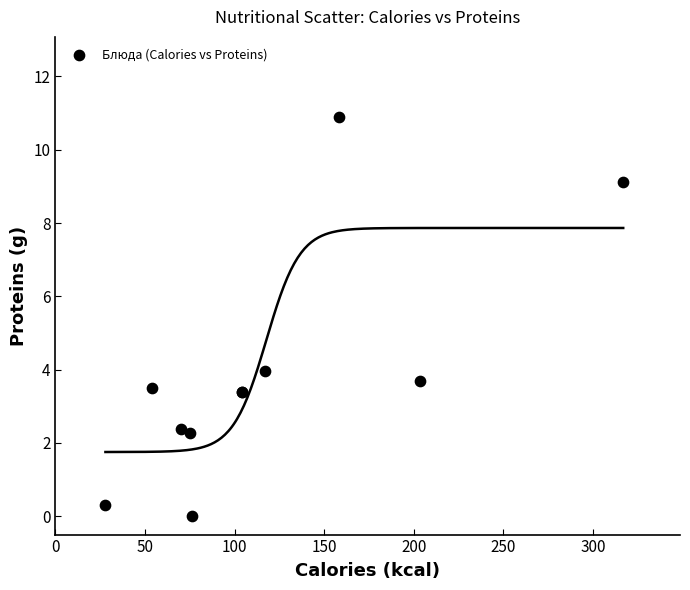

What Y value in the scatter plot is closest to 5?

4.0